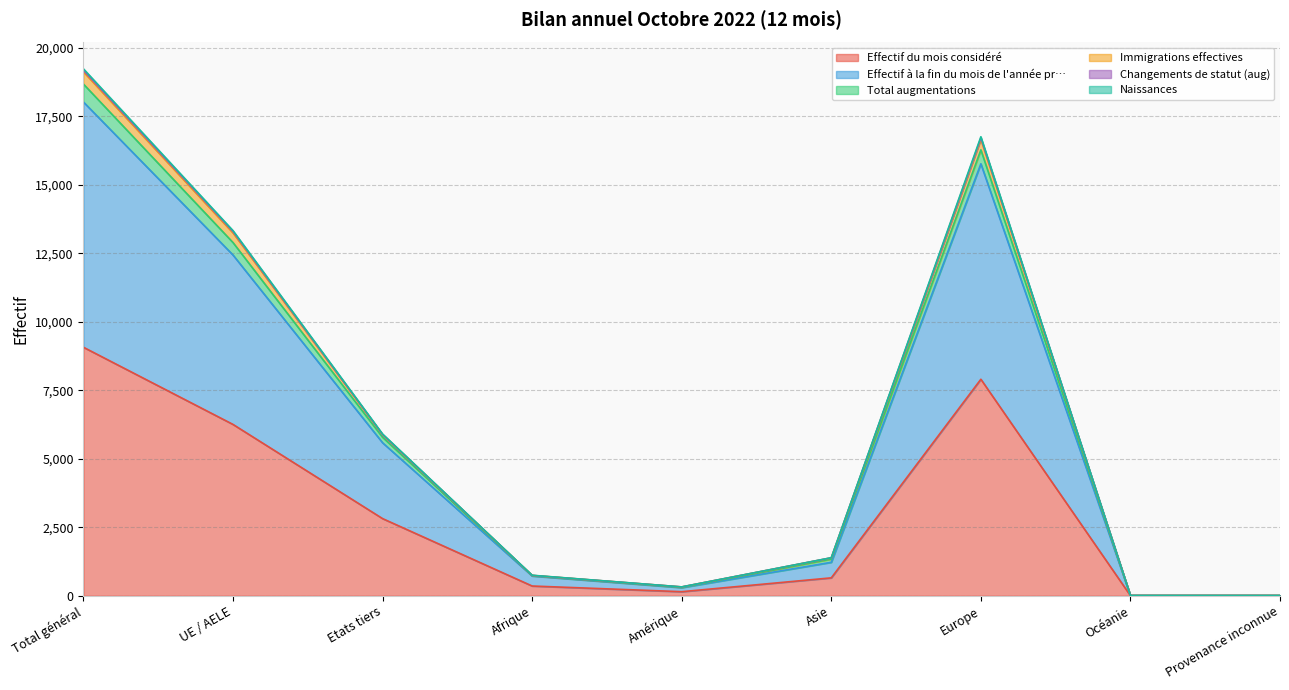

The value of Immigrations effectives at Océanie is 13. True or false?

False